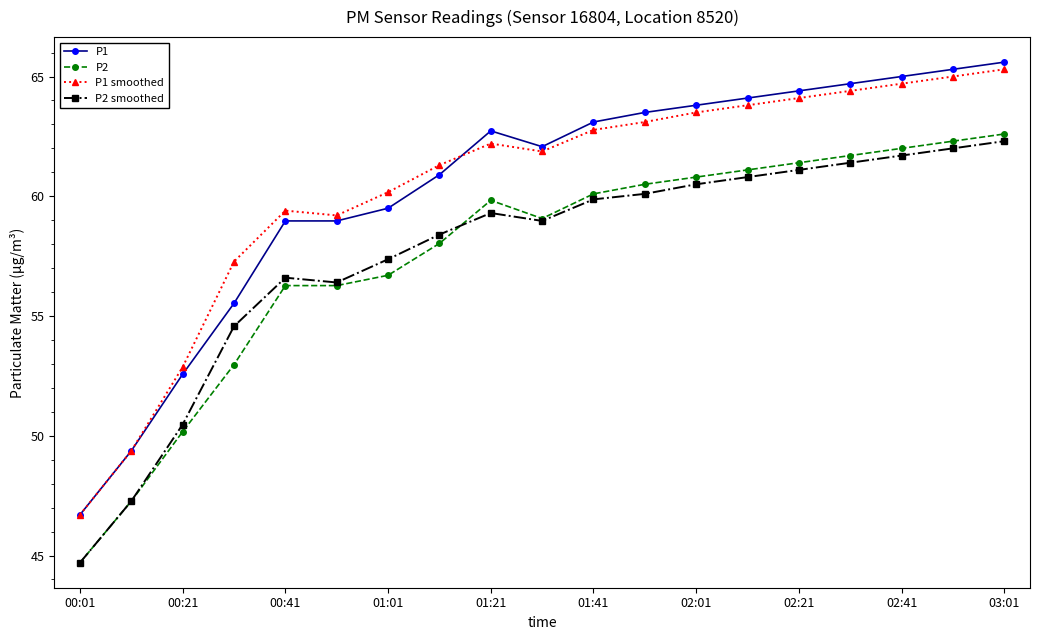

At how many categories does at least one series exceed 45?

19